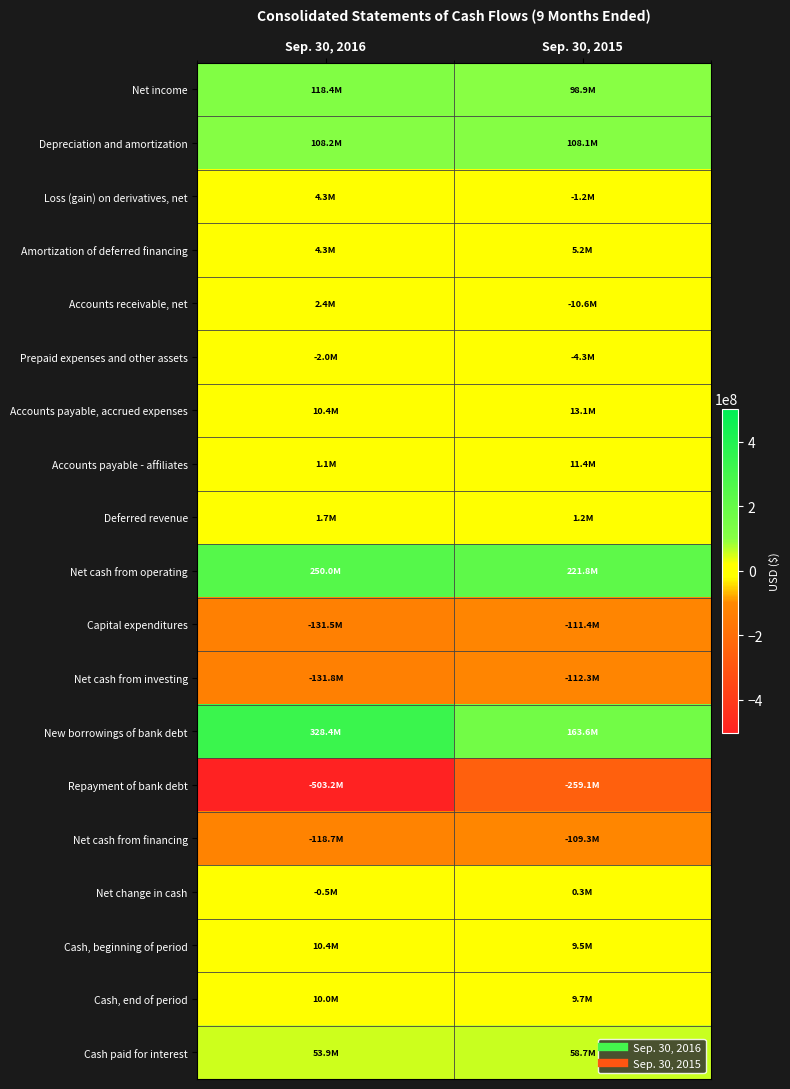

Count the number of categories in the chart.

2